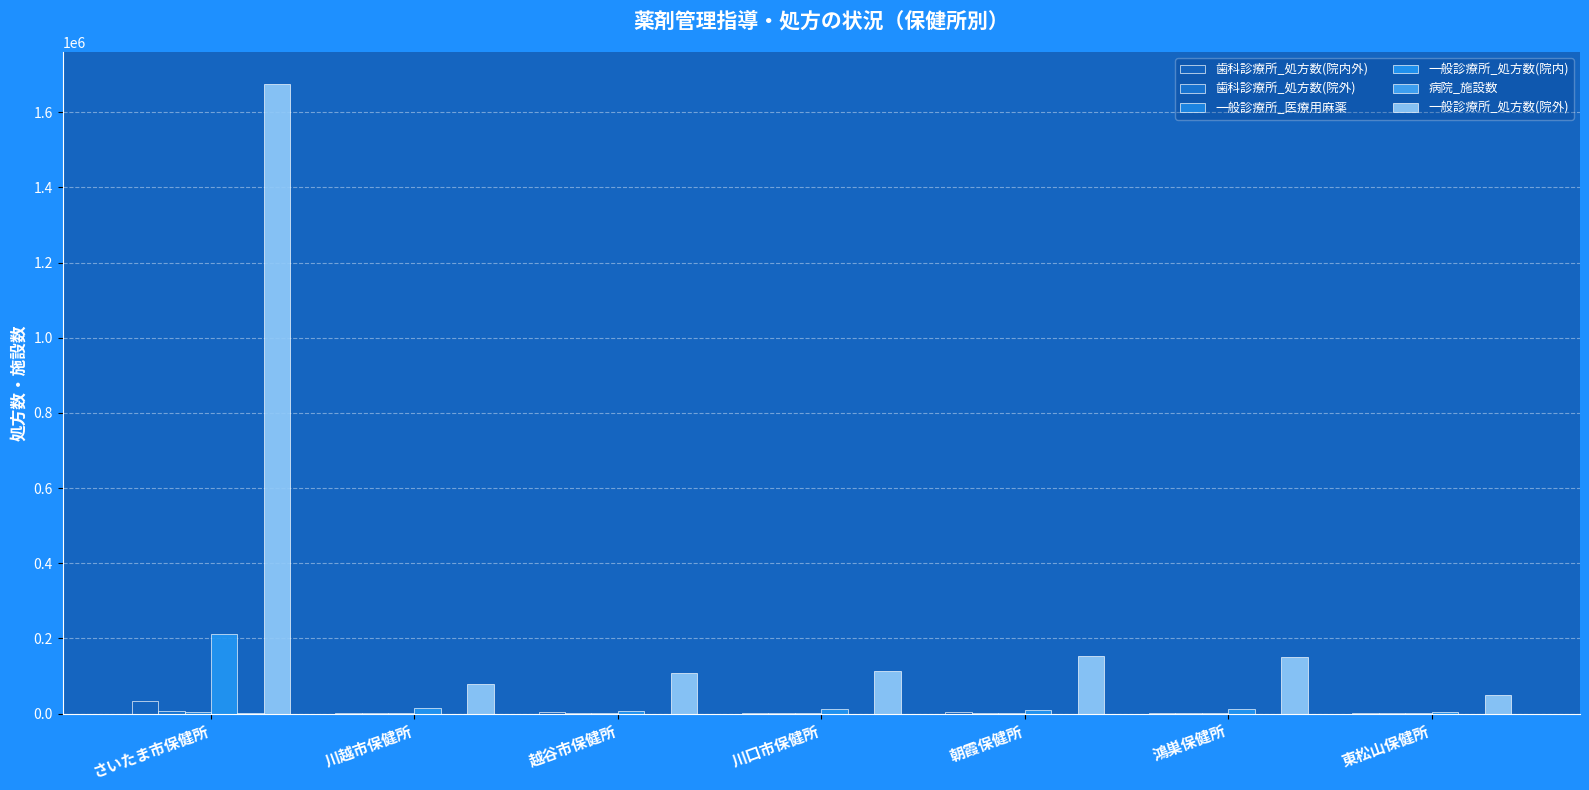

What is the label of the 5th bar from the right?

越谷市保健所